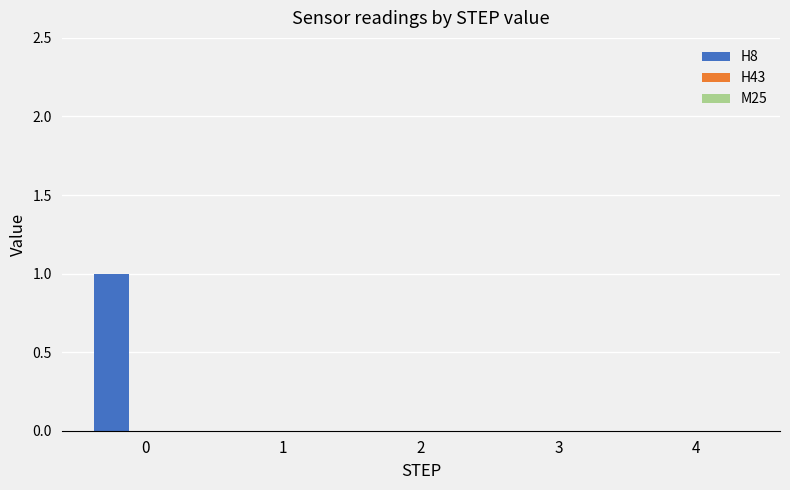

Reading left to right, transcribe all the data shown in this chart.

0=1	1=0	2=0	3=0	4=0